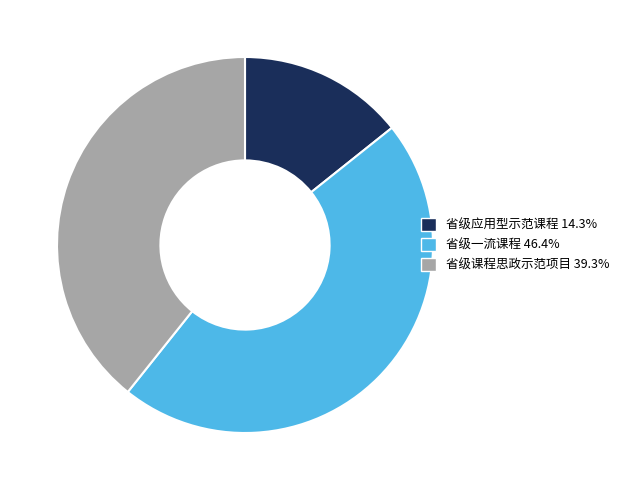

Approximately how many times larger is the value at 省级课程思政示范项目 39.3% compared to 省级一流课程 46.4%?

0.8